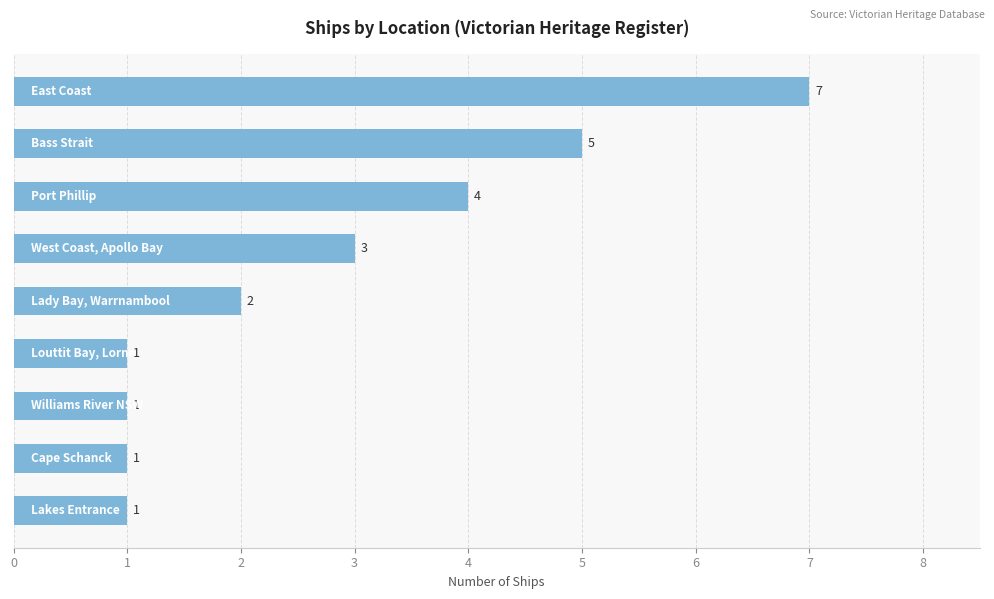

What is the difference between the second highest and minimum values?

4